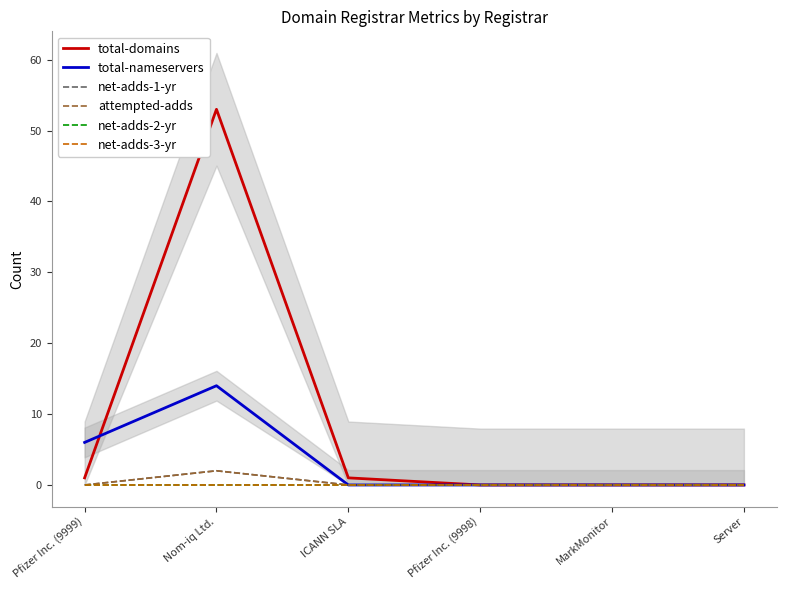

How many values in the total-domains series exceed 1?

1